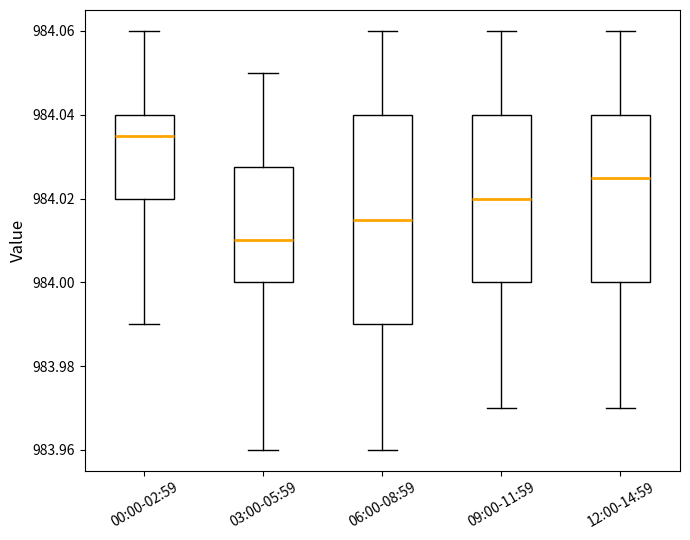

Which box is the tallest, from its lower edge to its upper edge?

06:00-08:59